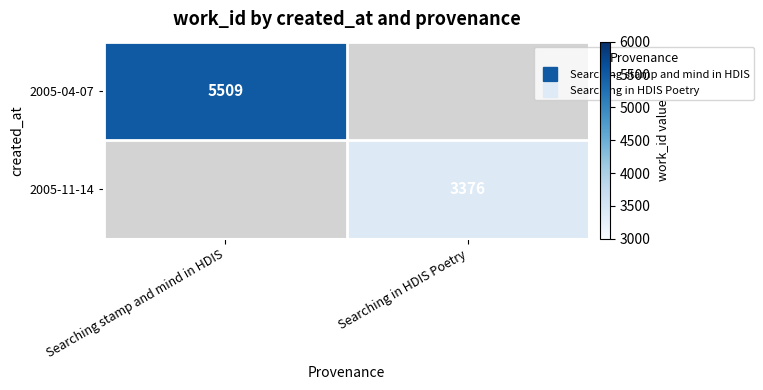

Rank the categories by 2005-04-07 value from lowest to highest.

Searching stamp and mind in HDIS, Searching in HDIS Poetry